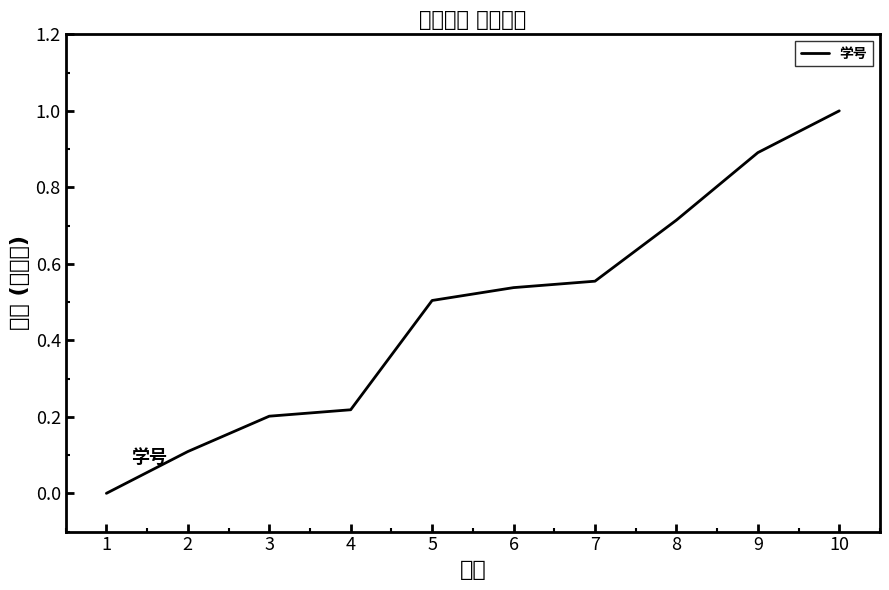

What is the difference between the maximum and second lowest values?

0.9